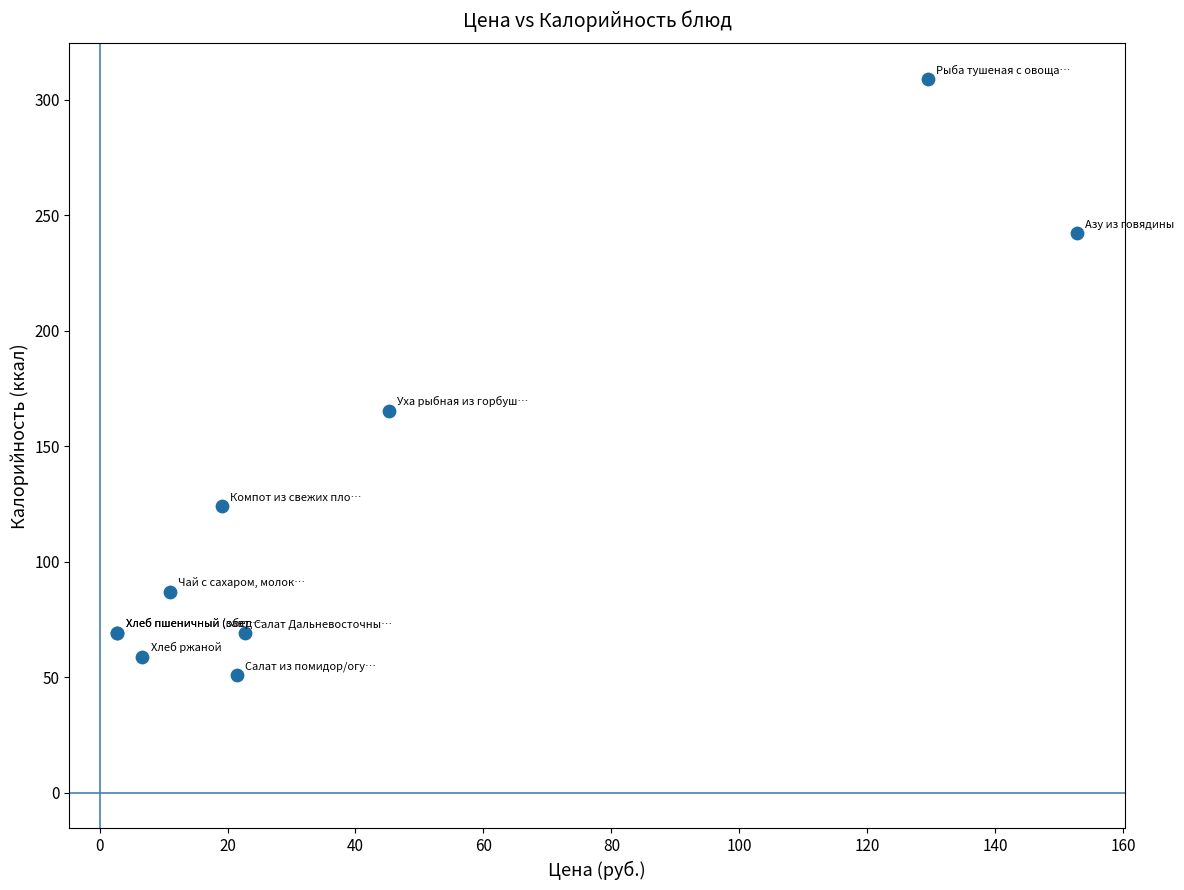

What Y value in the scatter plot is closest to 180?

165.5